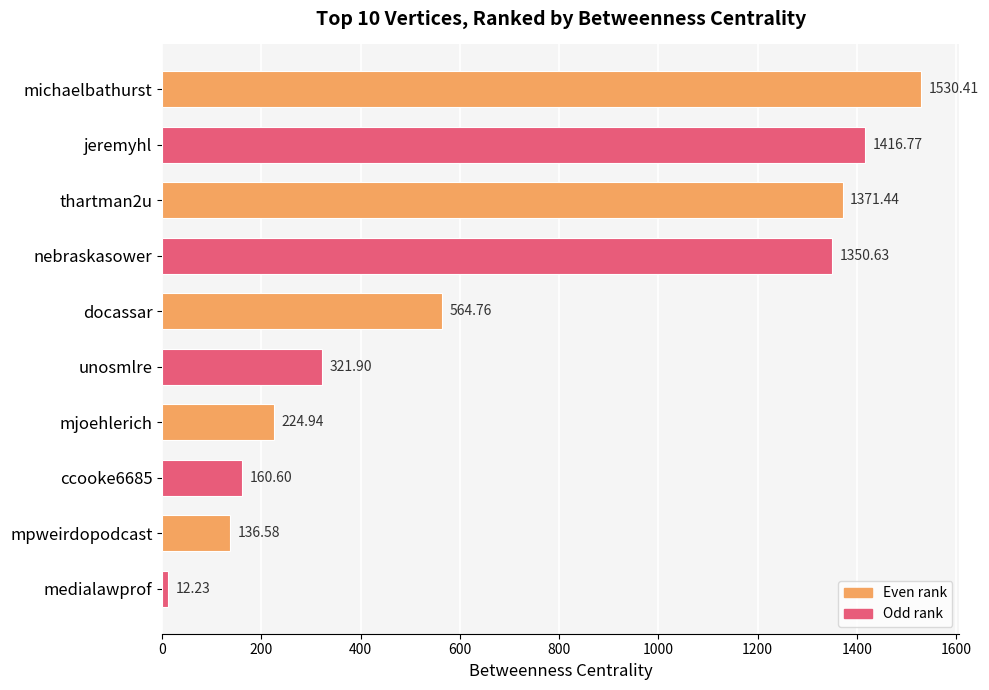

Approximately how many times larger is the value at thartman2u compared to medialawprof?

112.1